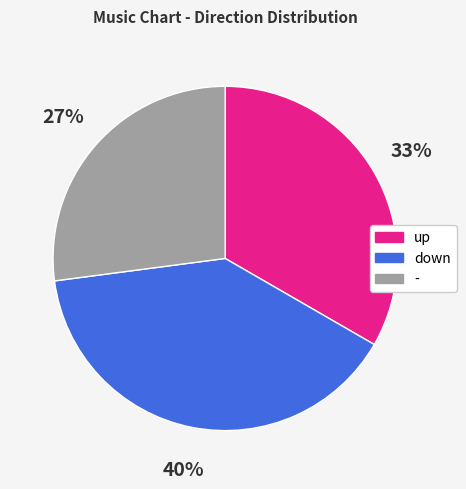

Is it true that down is 40% of the pie?

True